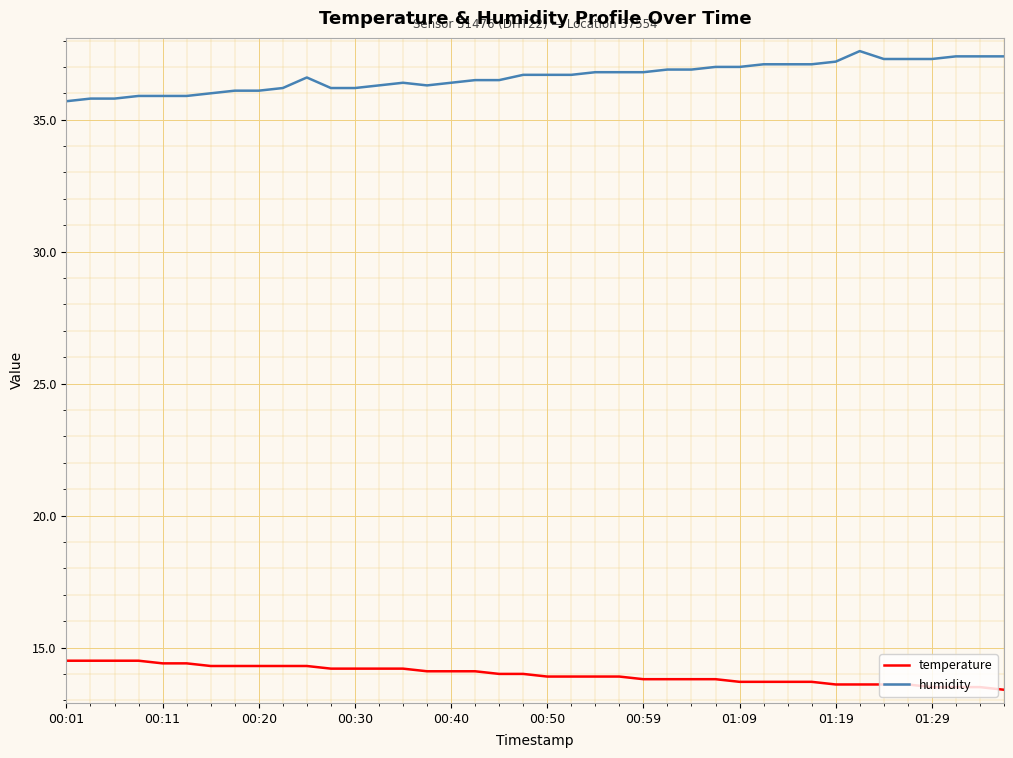

What is the maximum value for humidity?

37.6